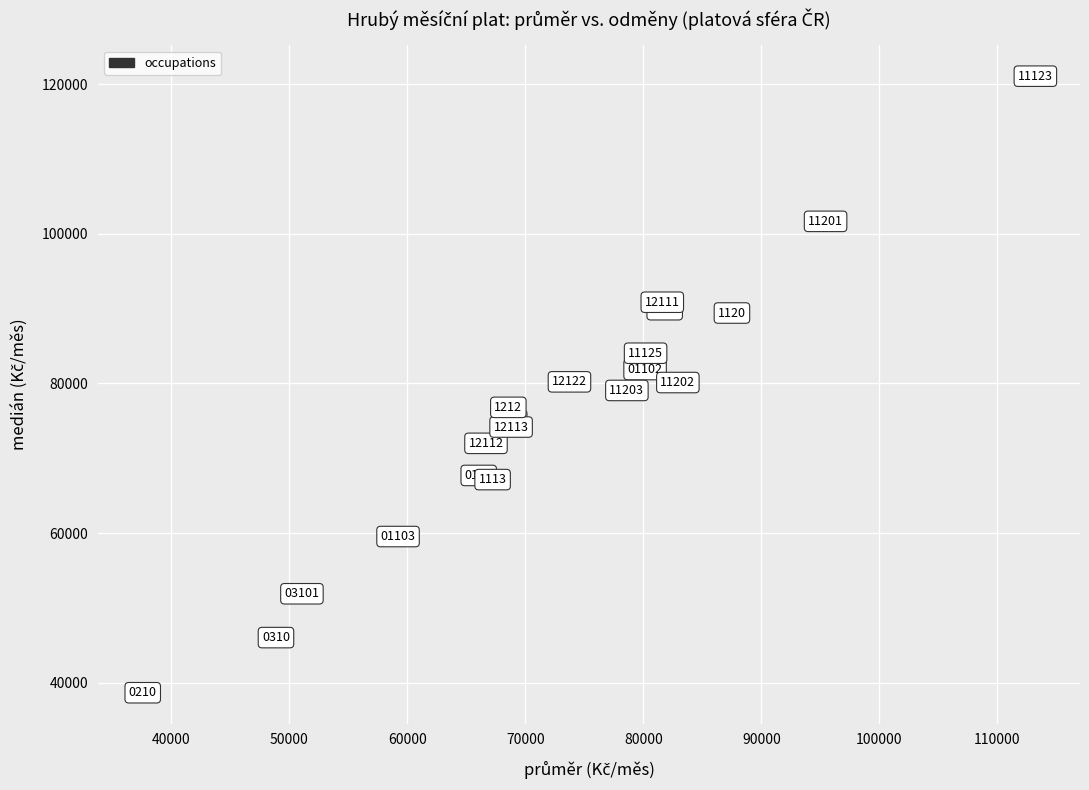

What is the range of X values (max minus min)?

75626.2